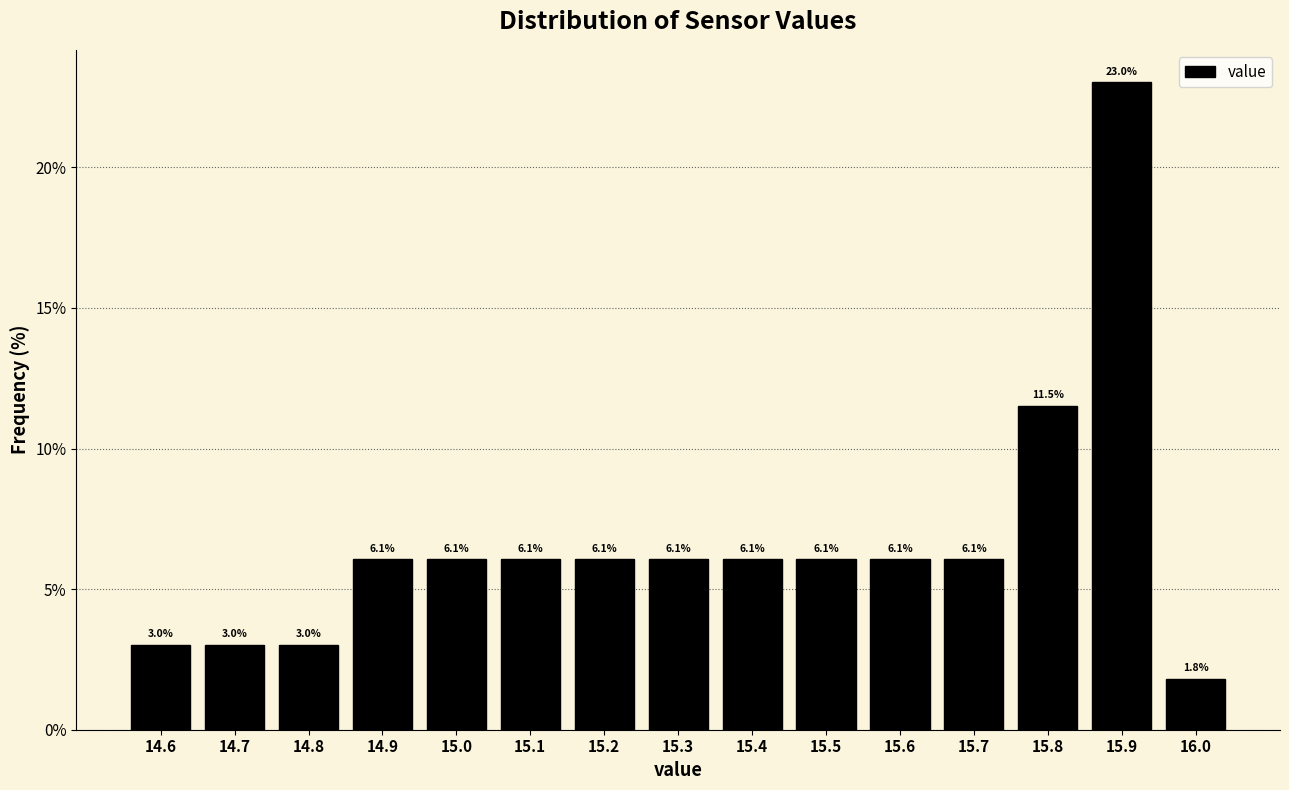

Over which range of the x-axis is the bar tallest?

15.85 to 15.95